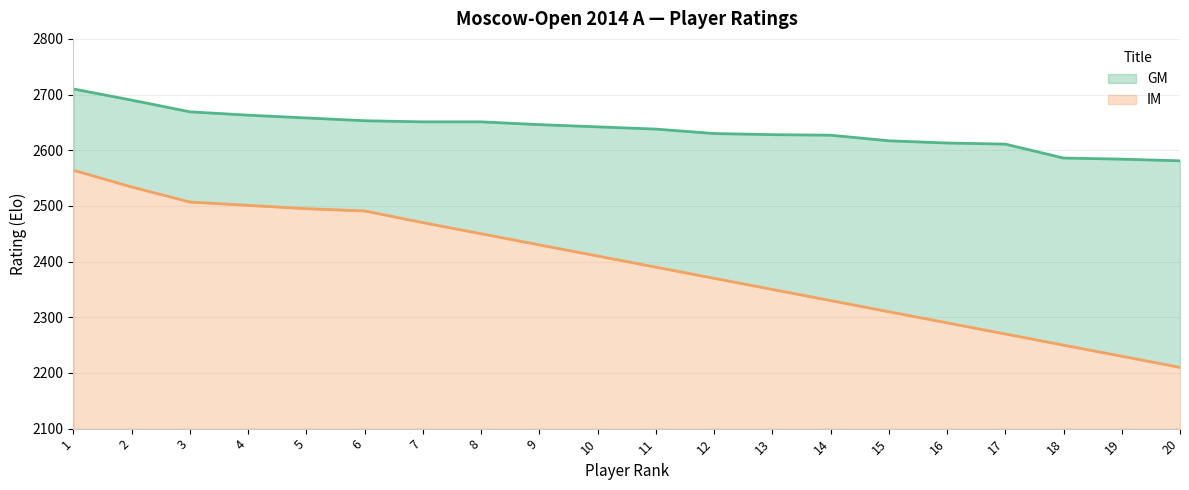

Reading right to left, list all the values displayed in this chart.

GM: 2581	2584	2586	2611	2613	2617	2627	2628	2630	2638	2642	2646	2651	2651	2653	2658	2663	2669	2690	2710
IM: 2210	2230	2250	2270	2290	2310	2330	2350	2370	2390	2410	2430	2450	2470	2491	2495	2501	2507	2534	2564